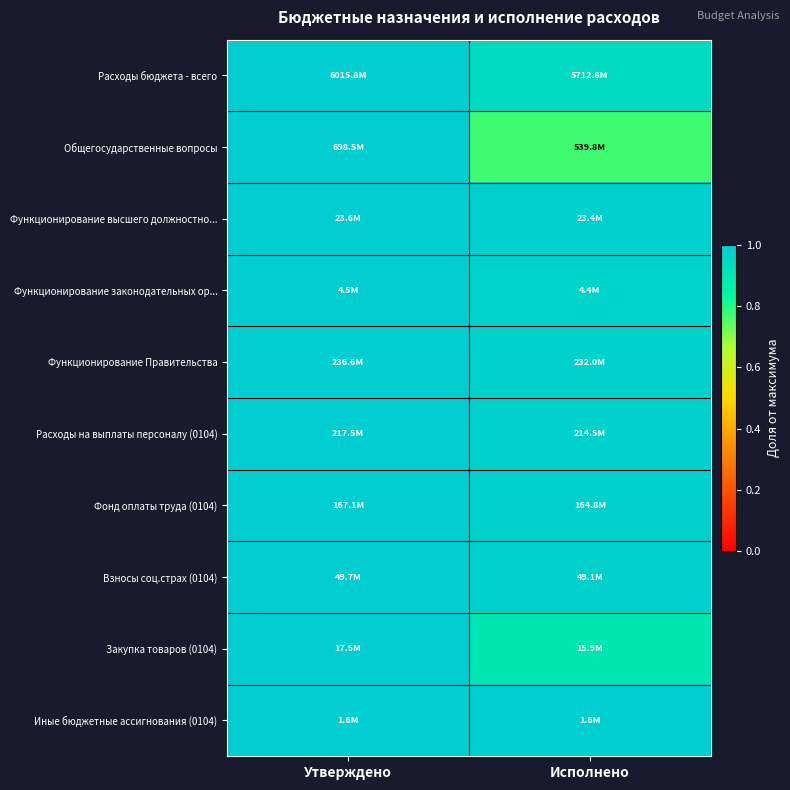

Between Исполнено and Утверждено, which is larger?

Утверждено